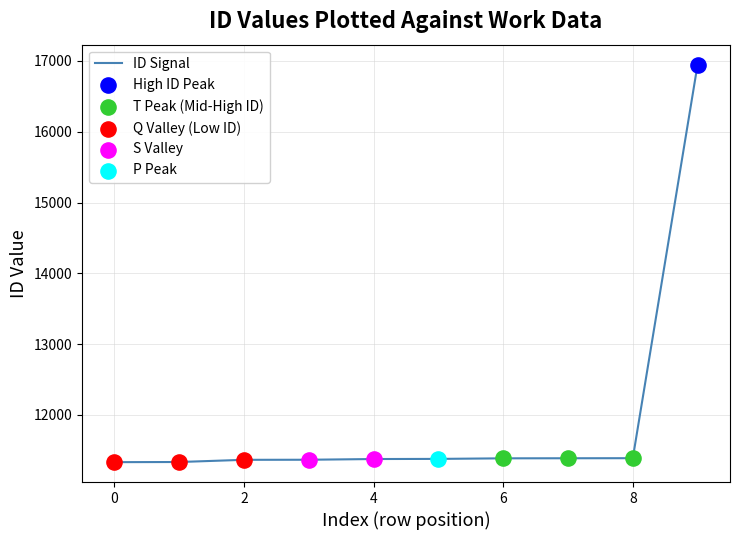

What is the minimum value shown in the chart?

11334